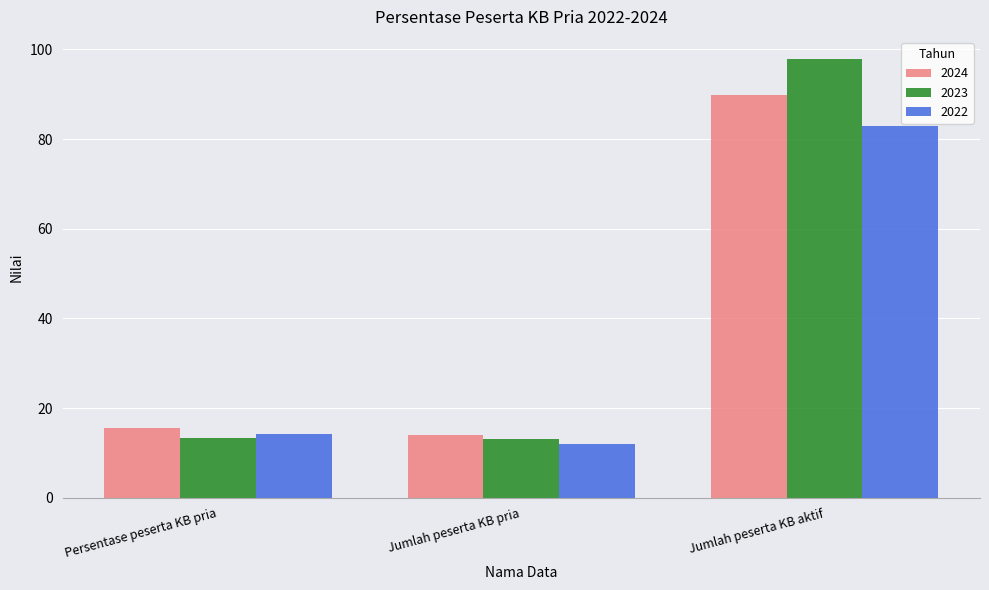

Rank the series by their maximum value, from lowest to highest.

2022, 2024, 2023